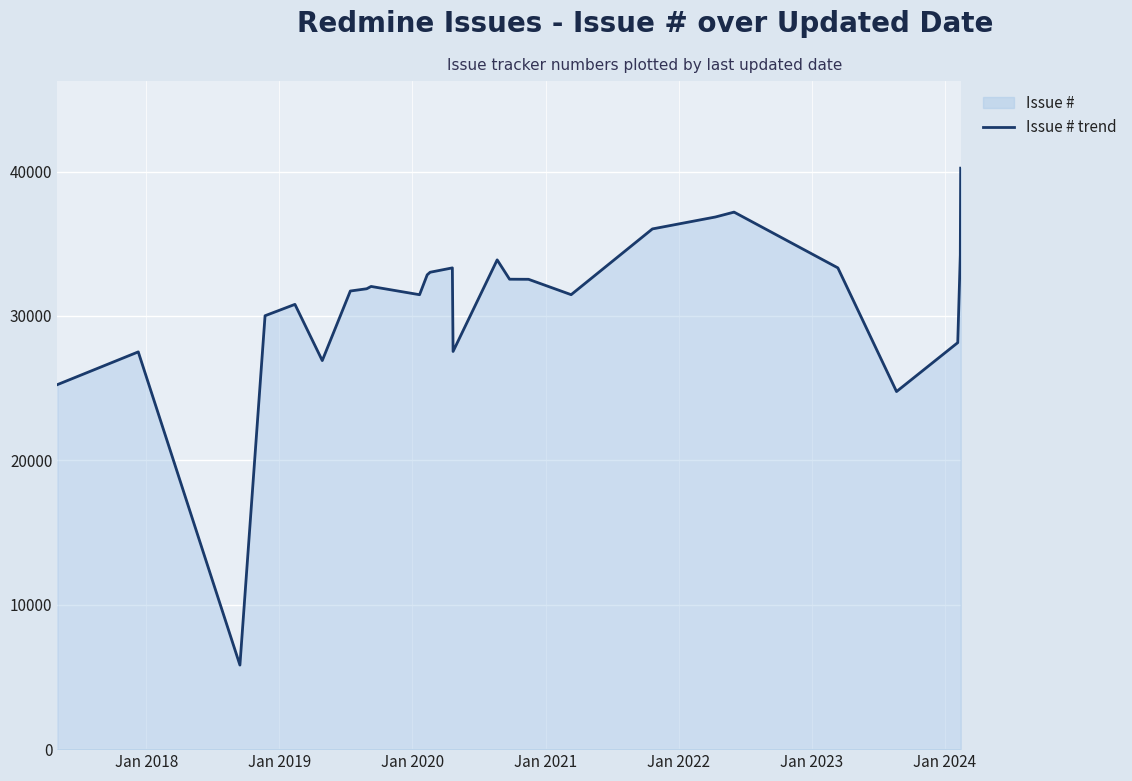

What is the minimum value shown in the chart?

5821